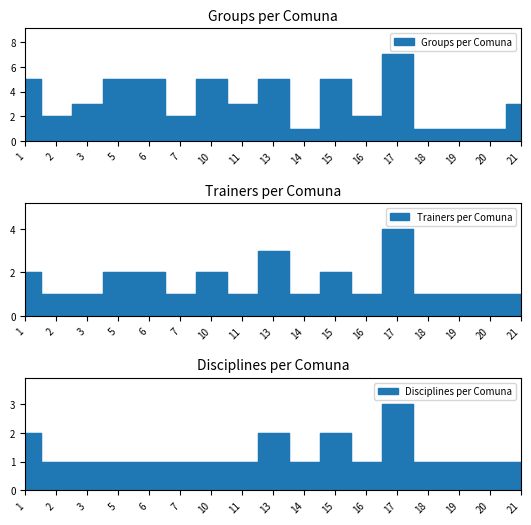

True or false: Groups per Comuna and Trainers per Comuna cross at least once.

False